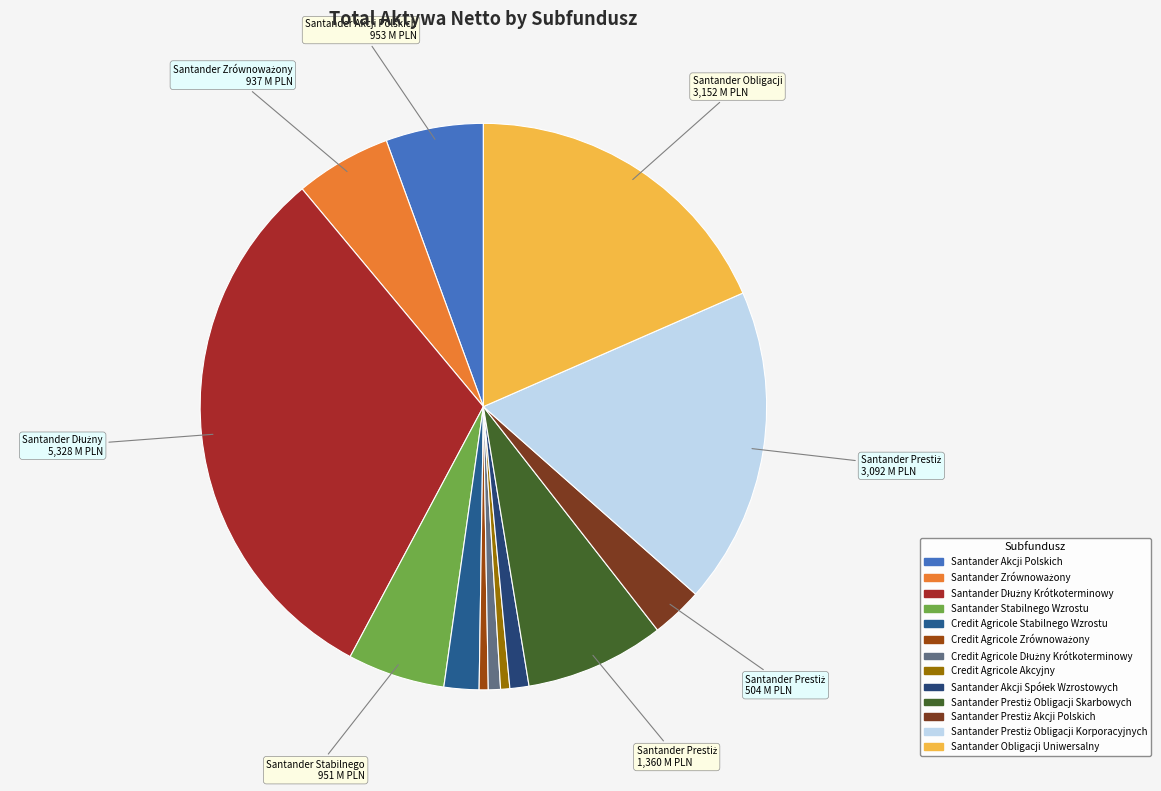

What percentage is NOT represented by Santander Dłużny Krótkoterminowy?

68.8%